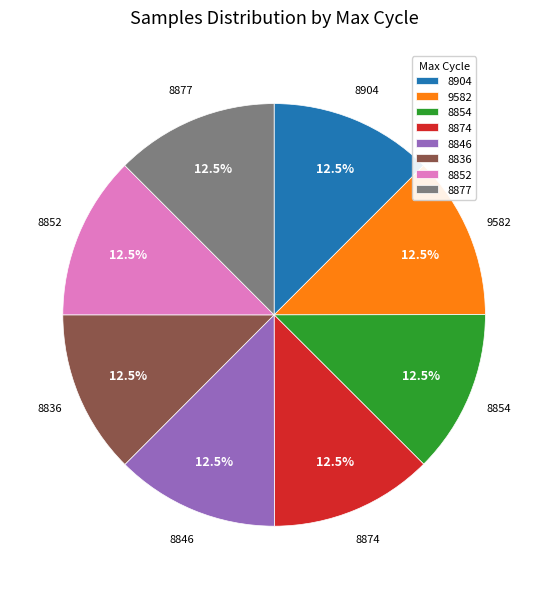

Do 8874 and 8904 together represent more than half of the pie?

No